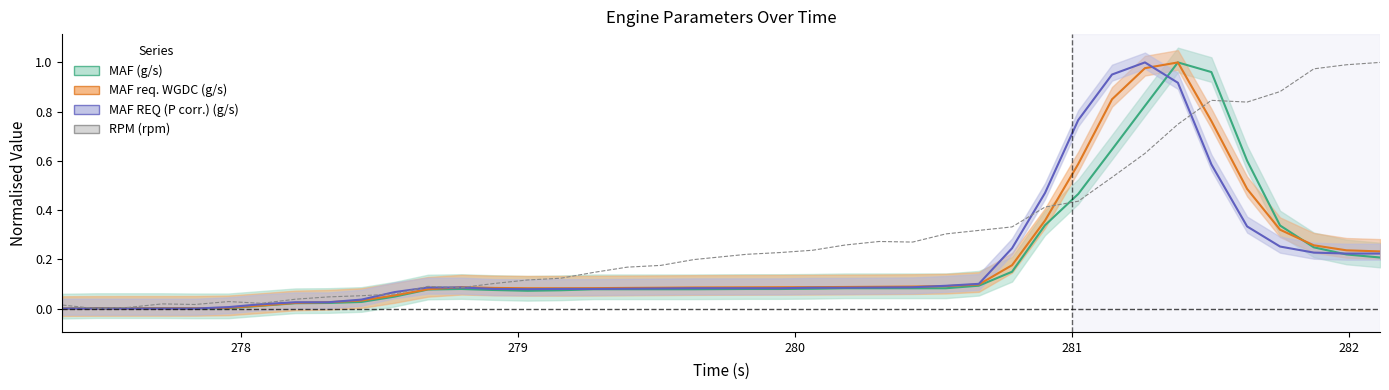

How many points are higher than both their immediate neighbors (excluding endpoints)?

5